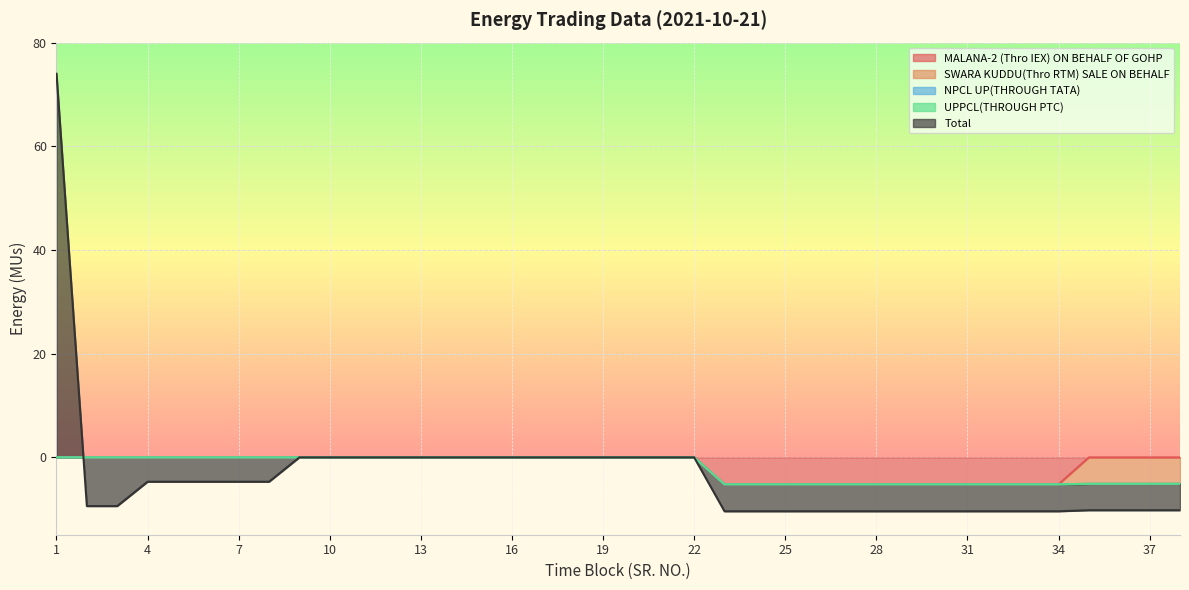

Between 29 and 34, which series saw the biggest shift?

MALANA-2 (Thro IEX) ON BEHALF OF GOHP